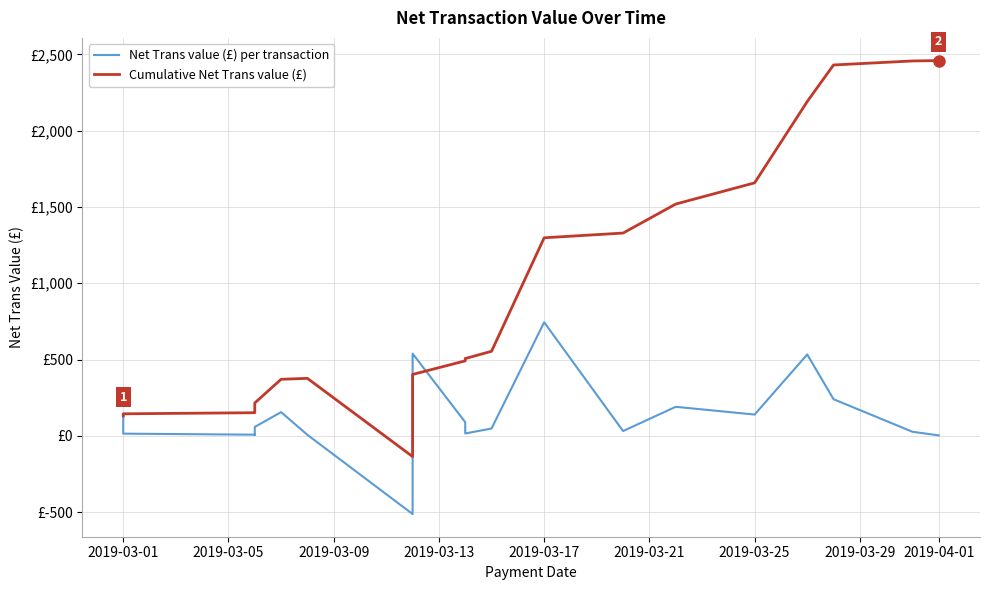

Reading left to right, list all the values displayed in this chart.

Net Trans value (£) per transaction: 130.0	14.0	7.2	6.0	58.0	155.0	6.2	-513.0	538.5	89.2	15.0	47.6	743.9	31.0	190.0	139.1	533.0	239.7	26.4	2.6
Cumulative Net Trans value (£): 130.0	144.0	151.2	157.2	215.2	370.2	376.5	-136.5	402.0	491.2	506.2	553.9	1297.8	1328.8	1518.8	1657.9	2190.8	2430.5	2456.9	2459.5